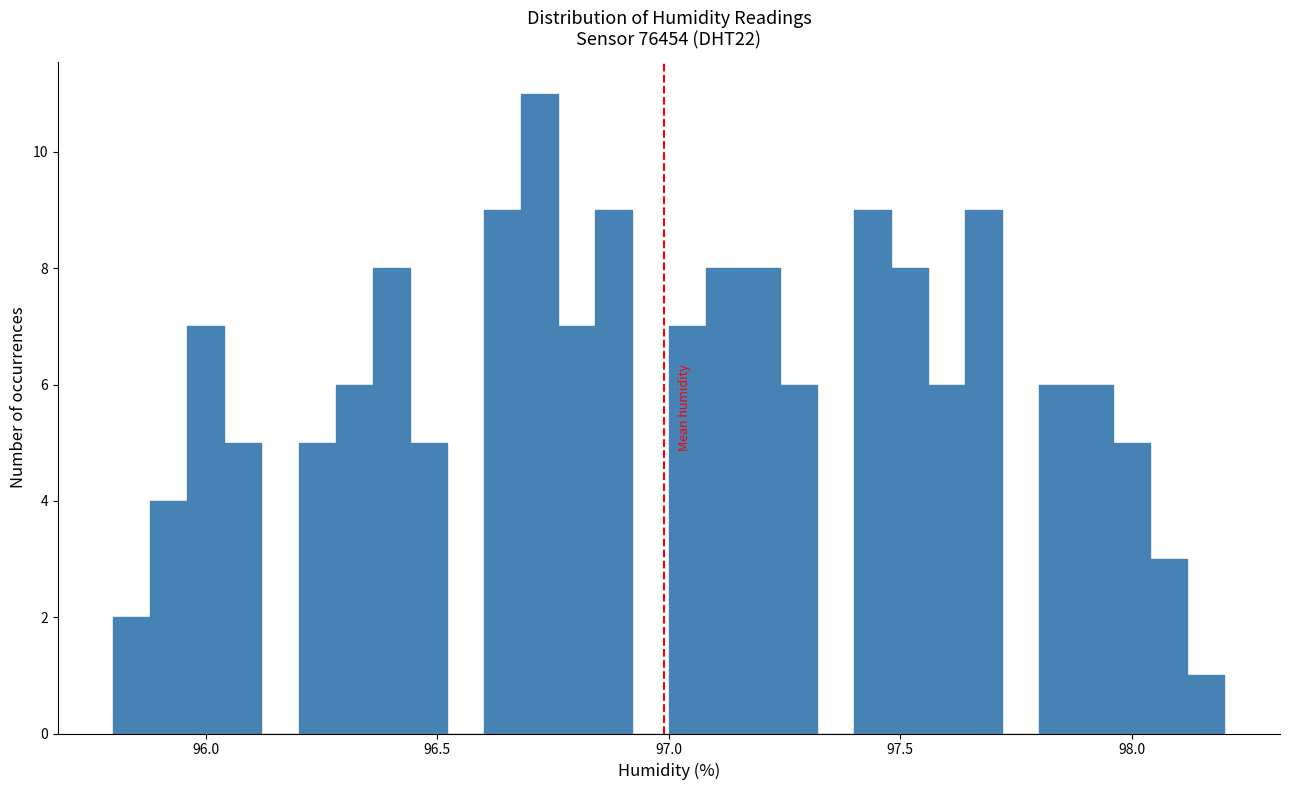

Read against the x-axis, roughly where is the centre of the tallest bar?

96.70